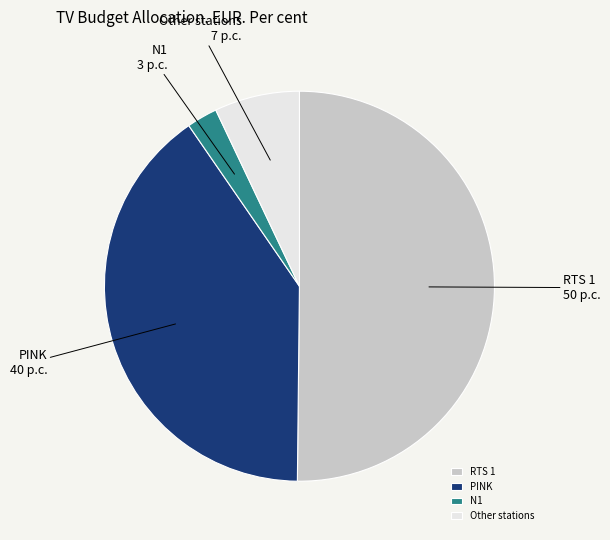

How many segments does this pie chart have?

4